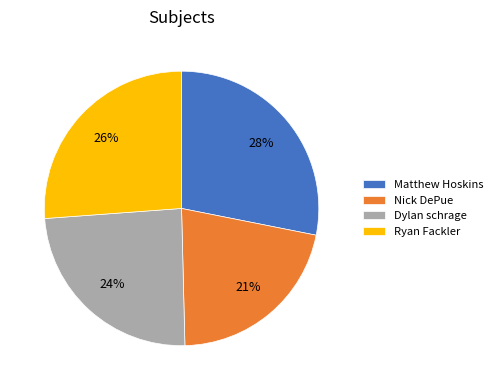

To the nearest percent, what portion does Ryan Fackler represent?

26%